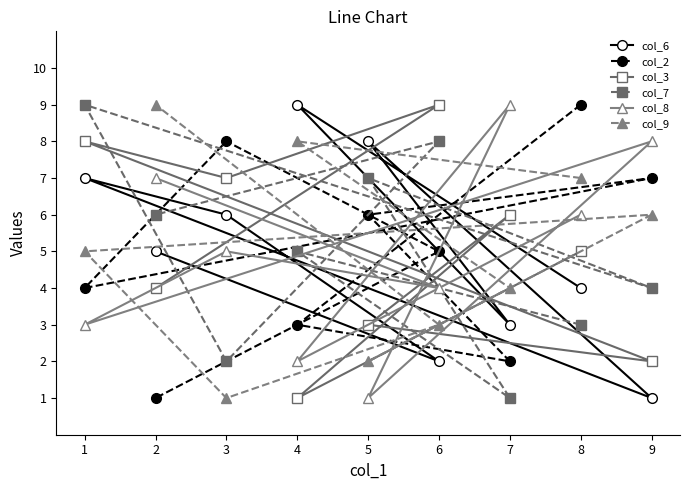

Where is the first local maximum for col_8?

2